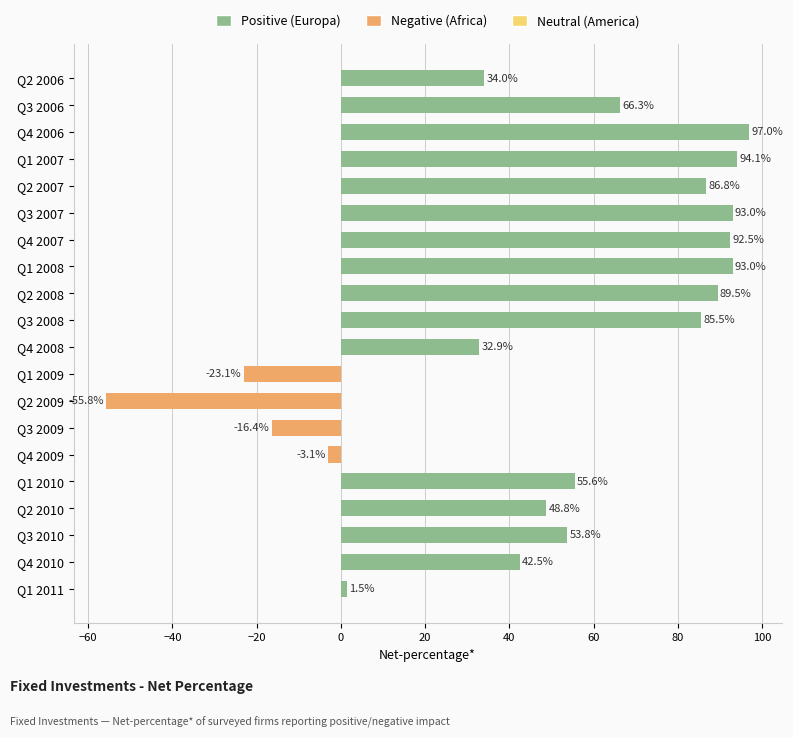

What is the label of the 19th bar from the top?

Q4 2010